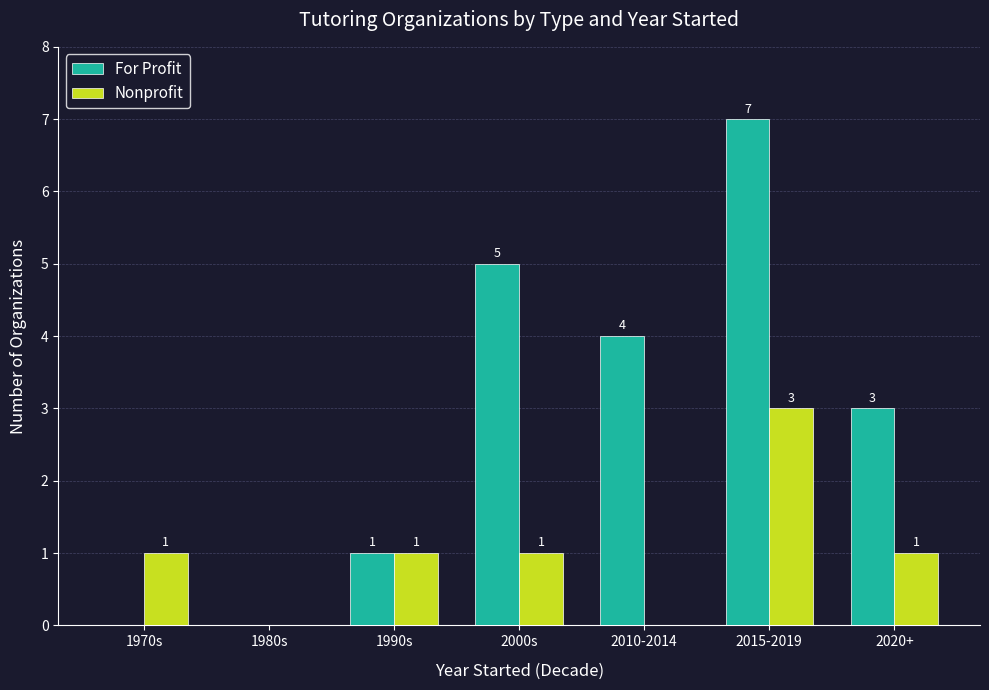

What is the sum of all Nonprofit values?

7